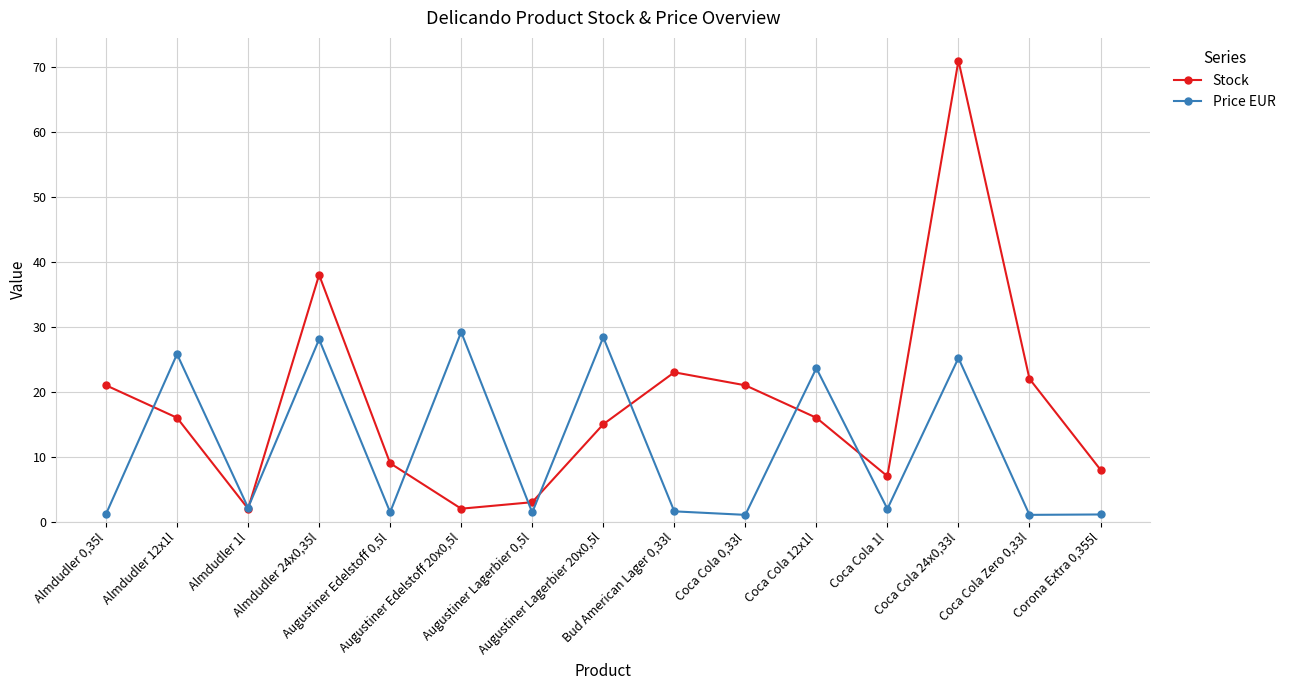

What is the highest value of the Price EUR series?

29.2